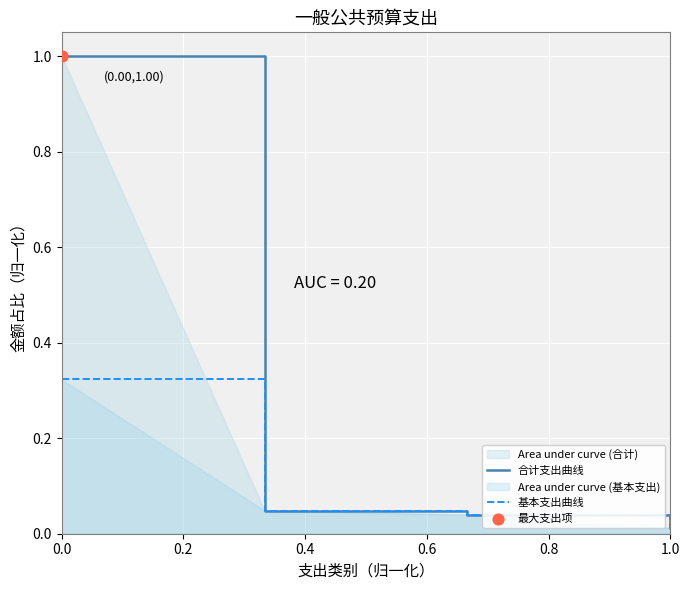

Which series has the largest Y range (max minus min)?

合计支出曲线